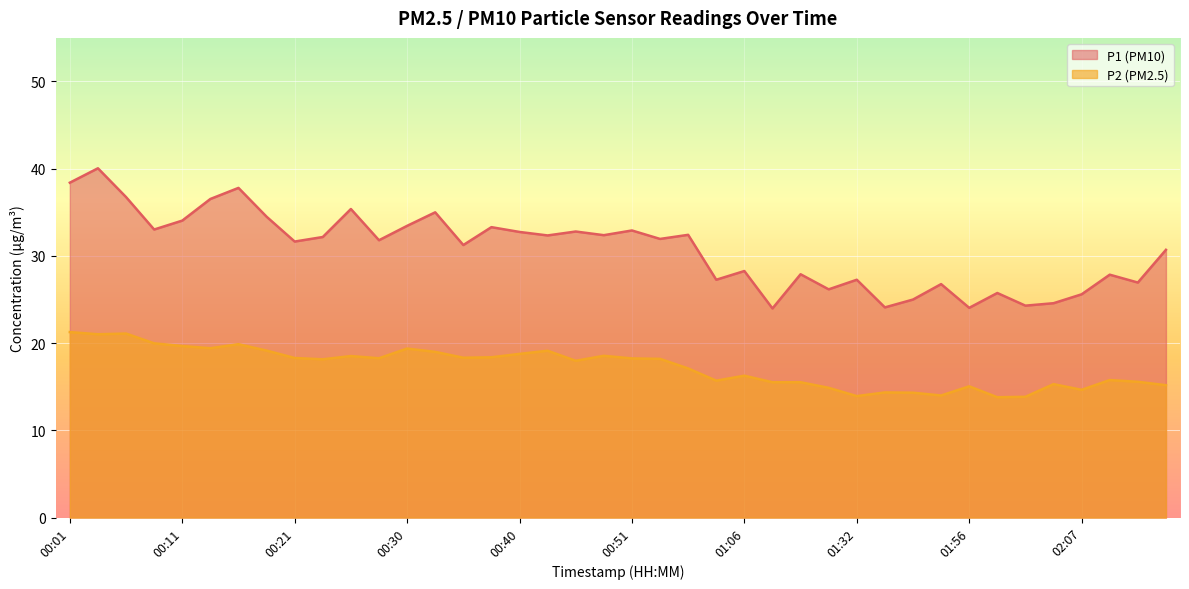

Reading left to right, extract all data points from this chart.

P1: 38.4	40.0	36.8	33.0	34.0	36.5	37.8	34.5	31.6	32.2	35.4	31.8	33.5	35.0	31.2	33.3	32.8	32.4	32.8	32.4	32.9	31.9	32.4	27.3	28.3	24.0	27.9	26.2	27.3	24.1	25.0	26.8	24.1	25.8	24.3	24.6	25.6	27.9	26.9	30.7
P2: 21.3	21.0	21.1	20.0	19.7	19.4	19.9	19.1	18.3	18.1	18.5	18.3	19.4	19.0	18.3	18.4	18.8	19.1	18.0	18.6	18.2	18.2	17.1	15.7	16.3	15.5	15.5	14.9	13.9	14.3	14.3	14.0	15.1	13.8	13.8	15.3	14.7	15.8	15.6	15.2